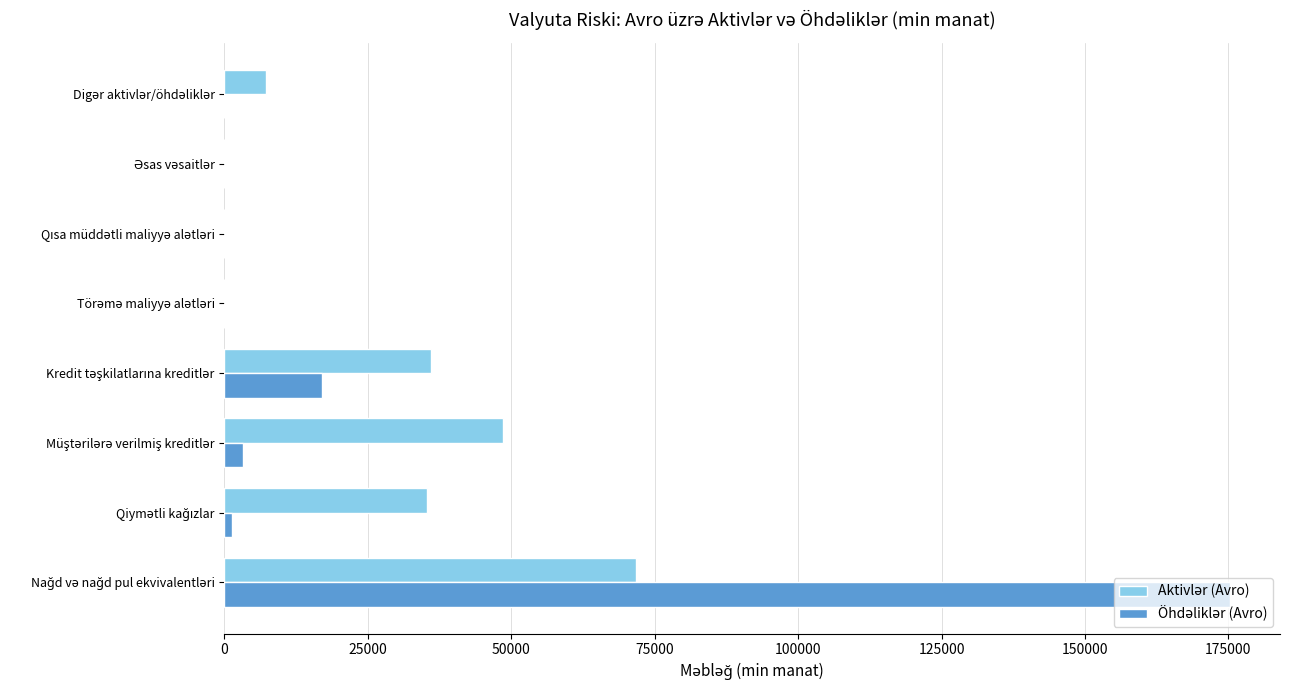

What is the maximum value shown in the chart?

175246.5